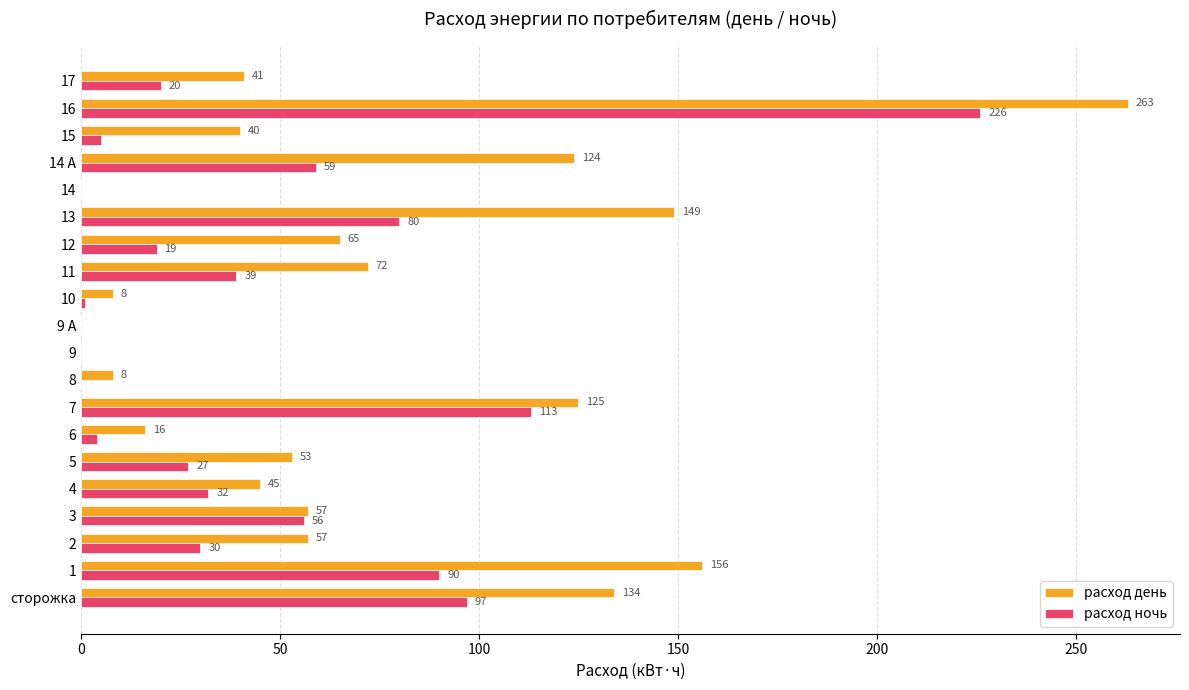

Which series has the largest total across all categories?

расход день